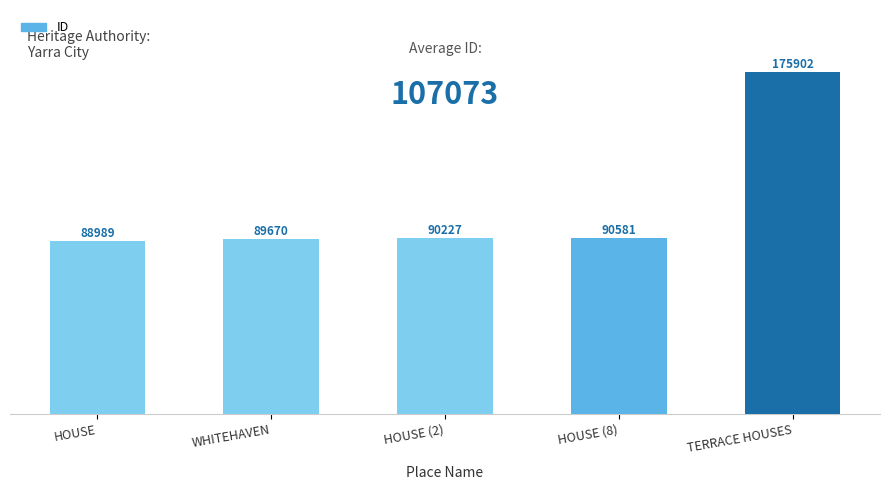

What is the sum of the values at WHITEHAVEN and HOUSE?

178659